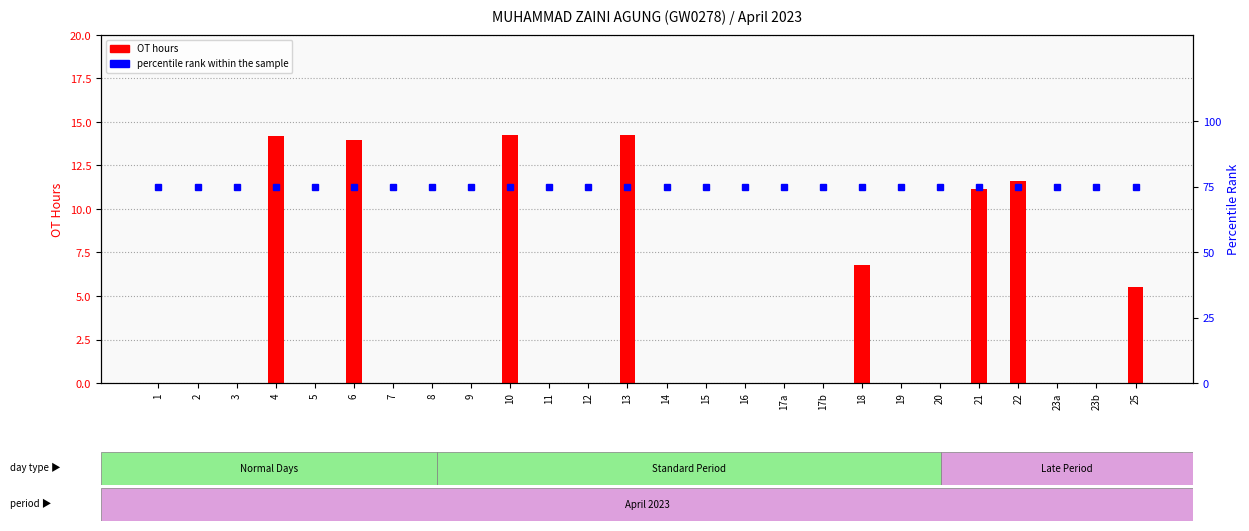

True or false: percentile rank within the sample has a value of 29.7 at 19.

False